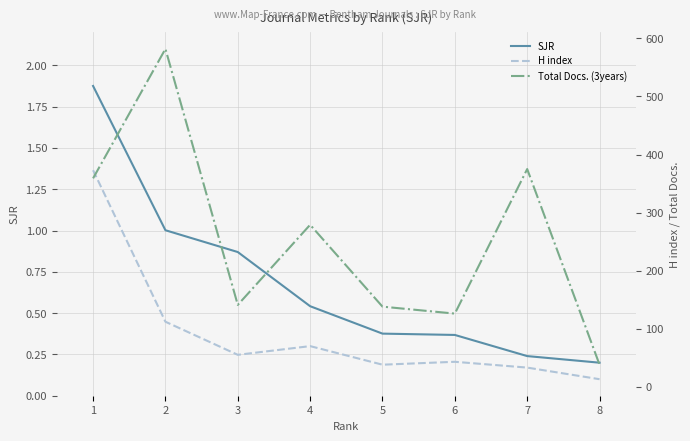

List the series in order of their peak value, lowest first.

SJR, H index, Total Docs. (3years)